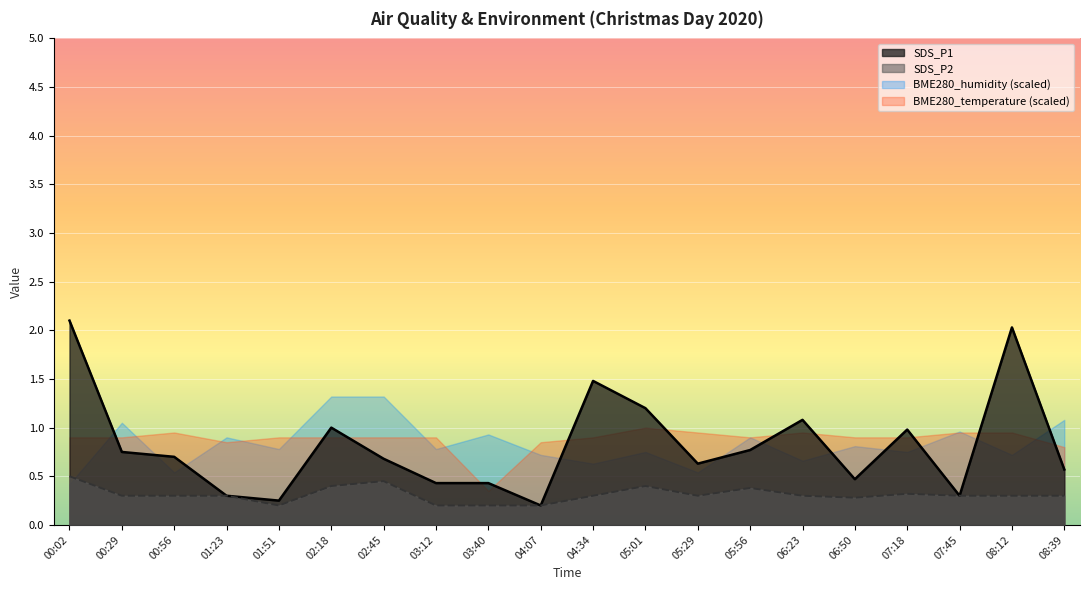

Is the value of SDS_P1 at 05:29 greater than the value of SDS_P2 at 04:07?

Yes